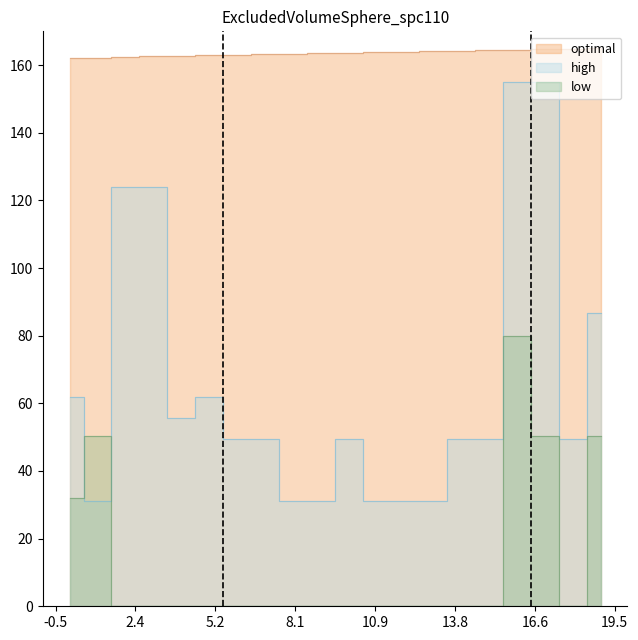

Reading left to right, transcribe all the data shown in this chart.

high: 1066=62.0	1067=31.0	1068=124.0	1069=124.0	1070=55.8	1071=62.0	1072=49.6	1073=49.6	1074=31.0	1075=31.0	1076=49.6	1077=31.0	1078=31.0	1079=31.0	1080=49.6	1081=49.6	1082=155.0	1083=155.0	1084=49.6	1085=86.8
optimal: 1066=162.1	1067=162.3	1068=162.4	1069=162.6	1070=162.7	1071=162.9	1072=163.0	1073=163.2	1074=163.3	1075=163.5	1076=163.6	1077=163.8	1078=163.9	1079=164.1	1080=164.2	1081=164.4	1082=164.5	1083=164.7	1084=164.8	1085=165.0
low: 1066=32.0	1067=50.4	1068=0.0	1069=0.0	1070=0.0	1071=0.0	1072=0.0	1073=0.0	1074=0.0	1075=0.0	1076=0.0	1077=0.0	1078=0.0	1079=0.0	1080=0.0	1081=0.0	1082=80.0	1083=50.4	1084=0.0	1085=50.4